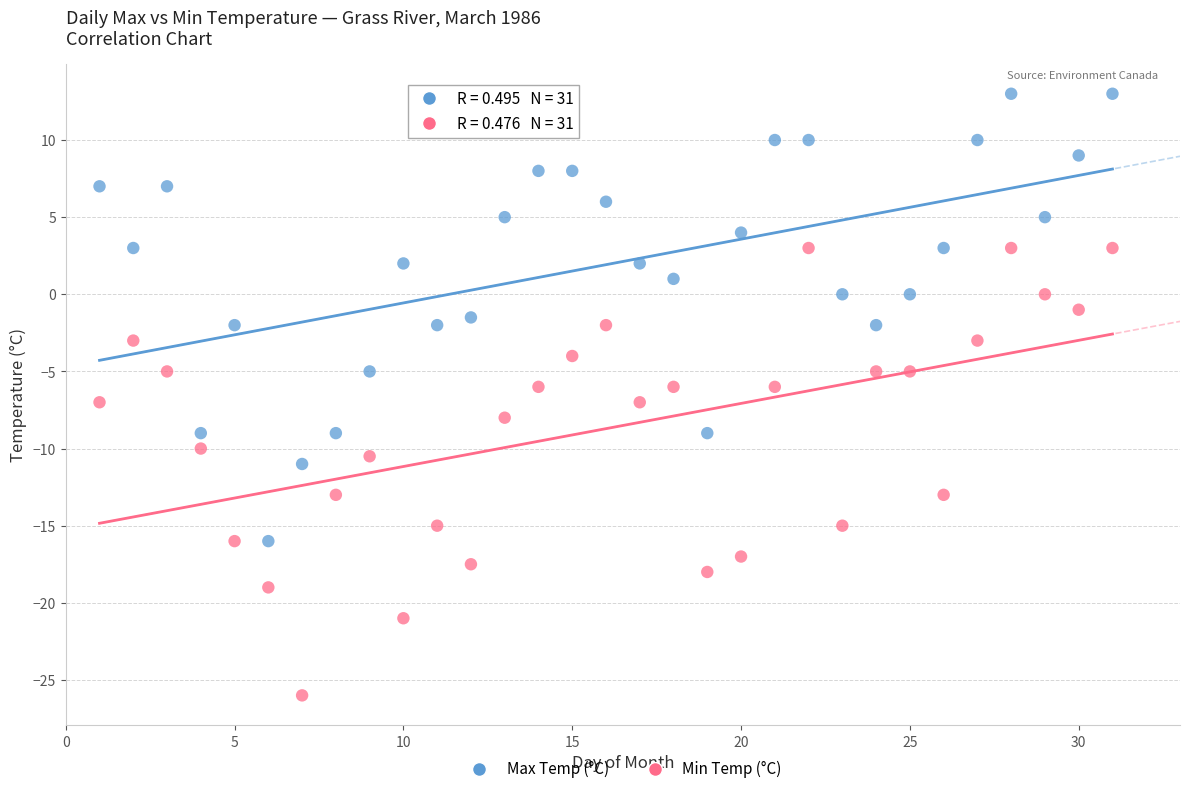

Across all data points, what is the range of X values (max minus min)?

30.0